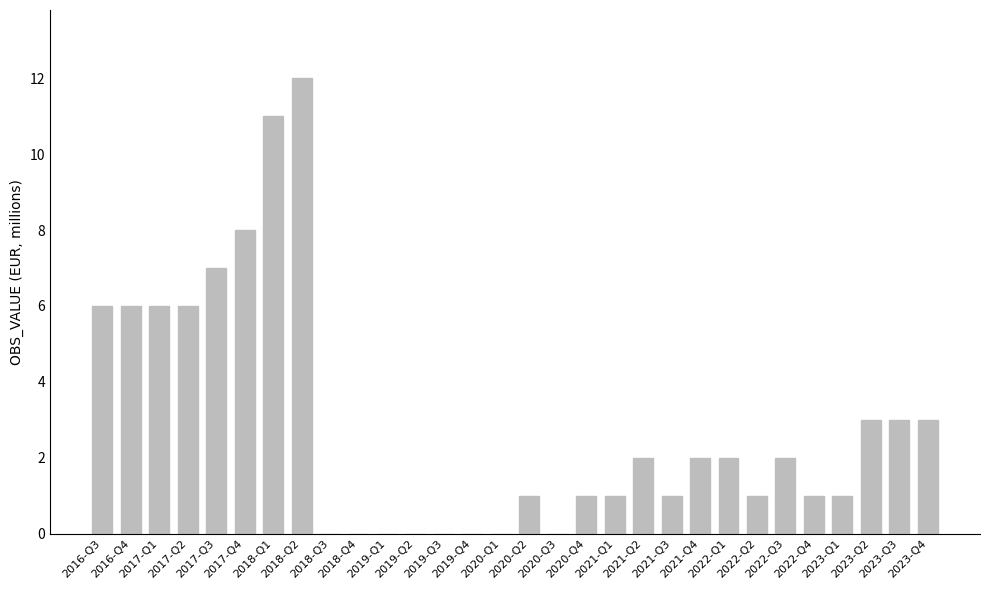

What is the approximate value at 2016-Q3?

6